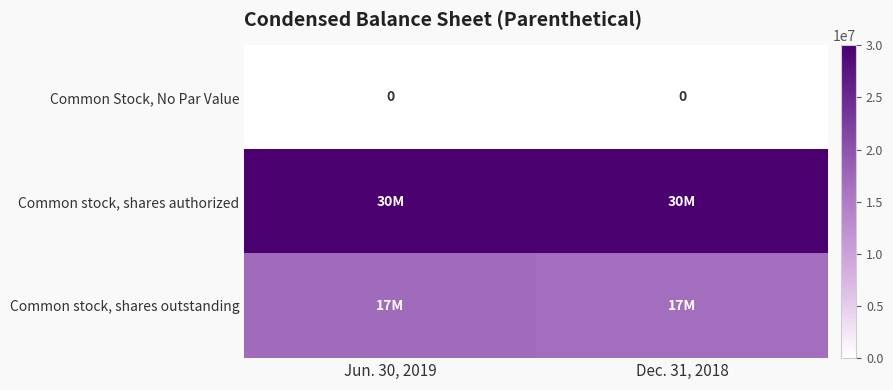

Is it true that Common Stock, No Par Value equals 0 at Dec. 31, 2018?

True